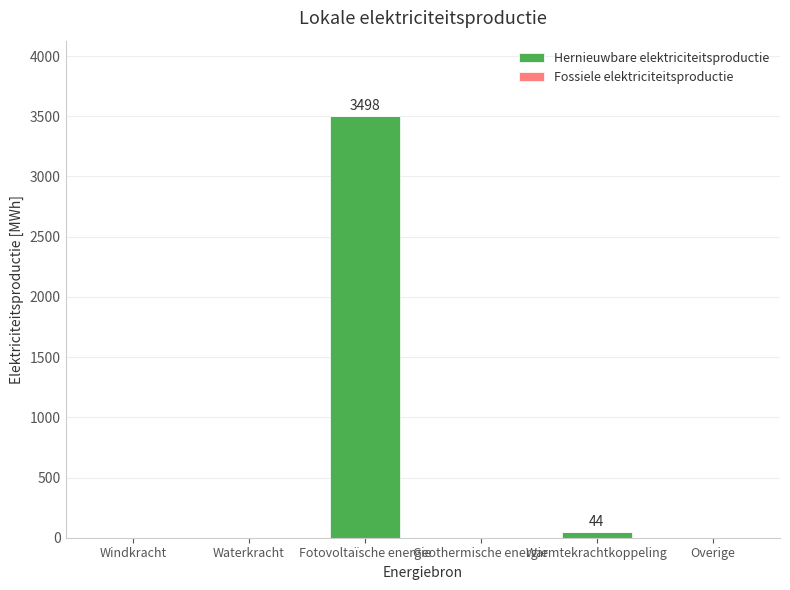

How many categories are shown in the chart?

6